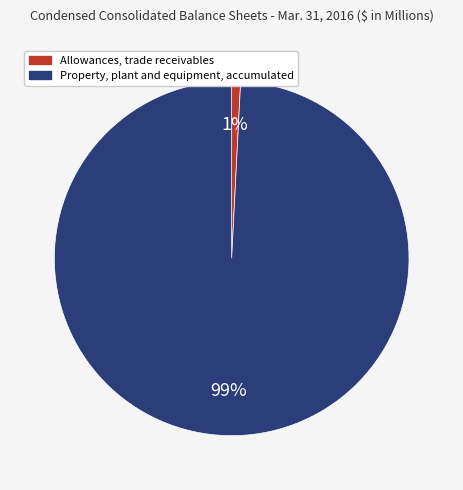

The Property, plant and equipment, accumulated slice represents 89% of the pie. True or false?

False